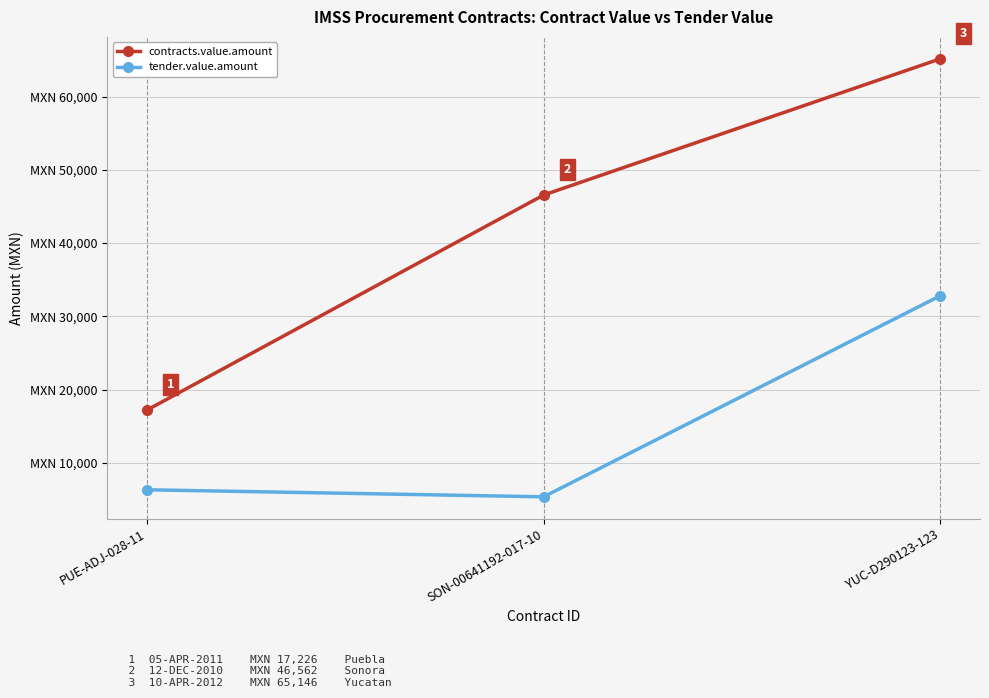

Rank the series by their maximum value, from lowest to highest.

tender.value.amount, contracts.value.amount